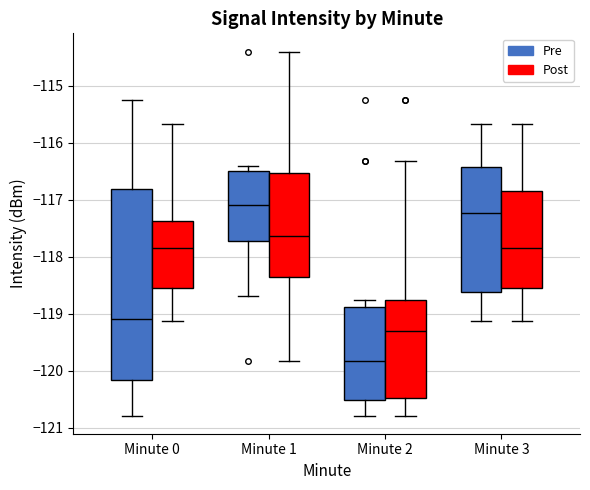

Which box's median line is the lowest?

Minute 2 (Pre)